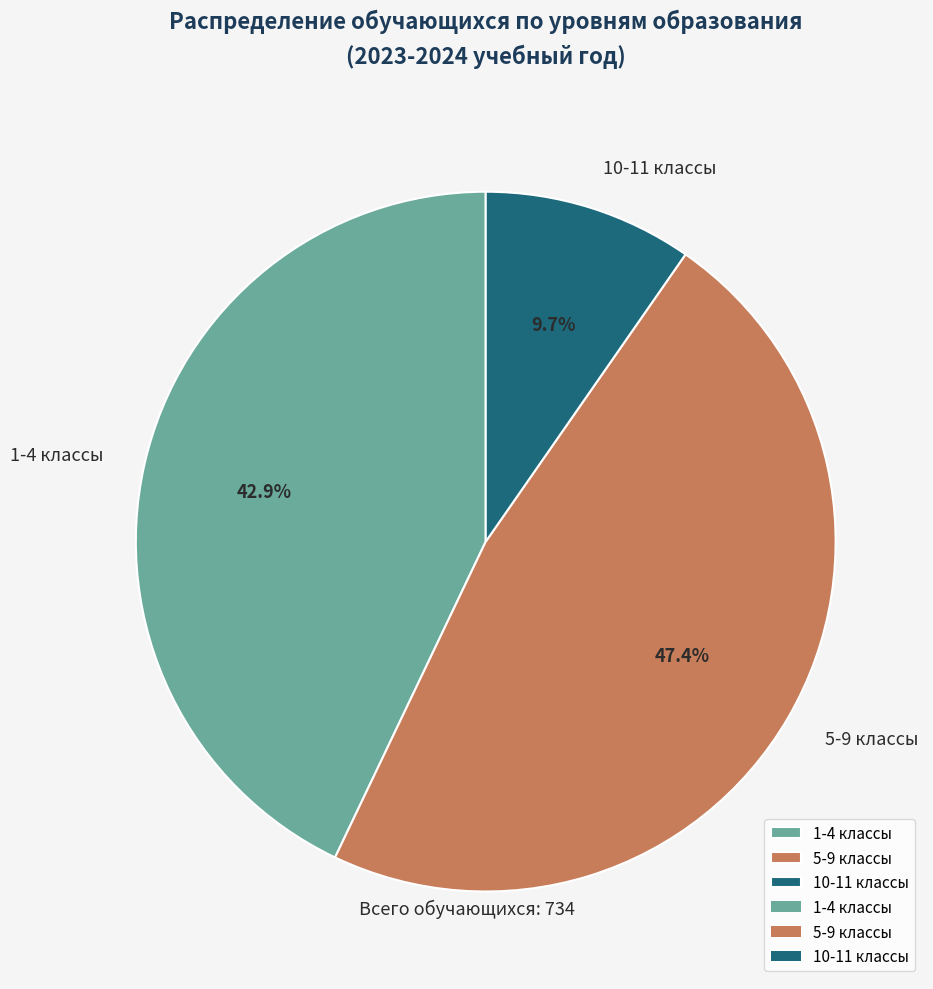

The 5-9 классы slice represents 47% of the pie. True or false?

True